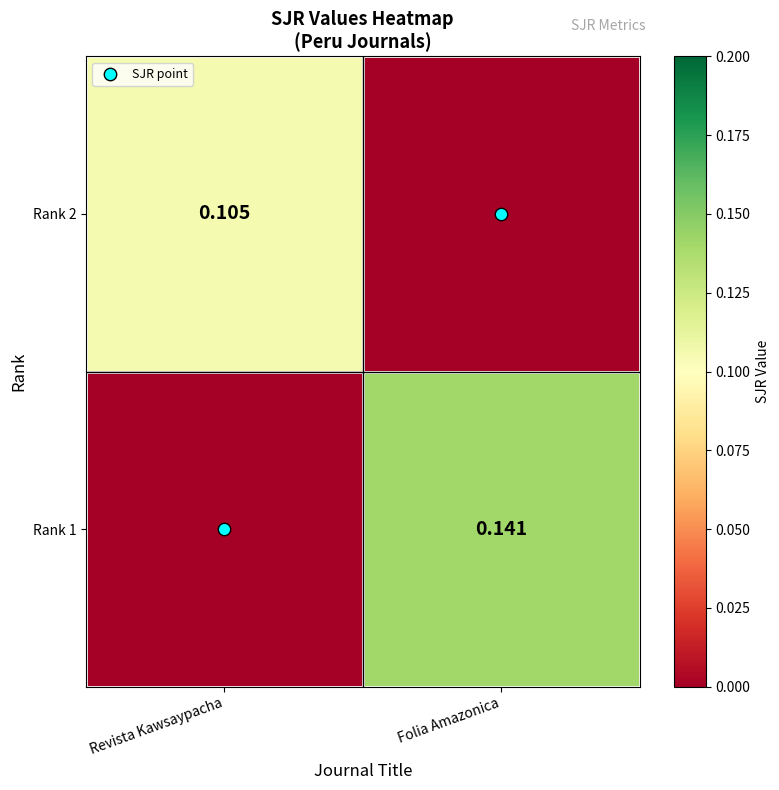

List the labels in order of SJR point value, largest first.

Revista Kawsaypacha, Folia Amazonica